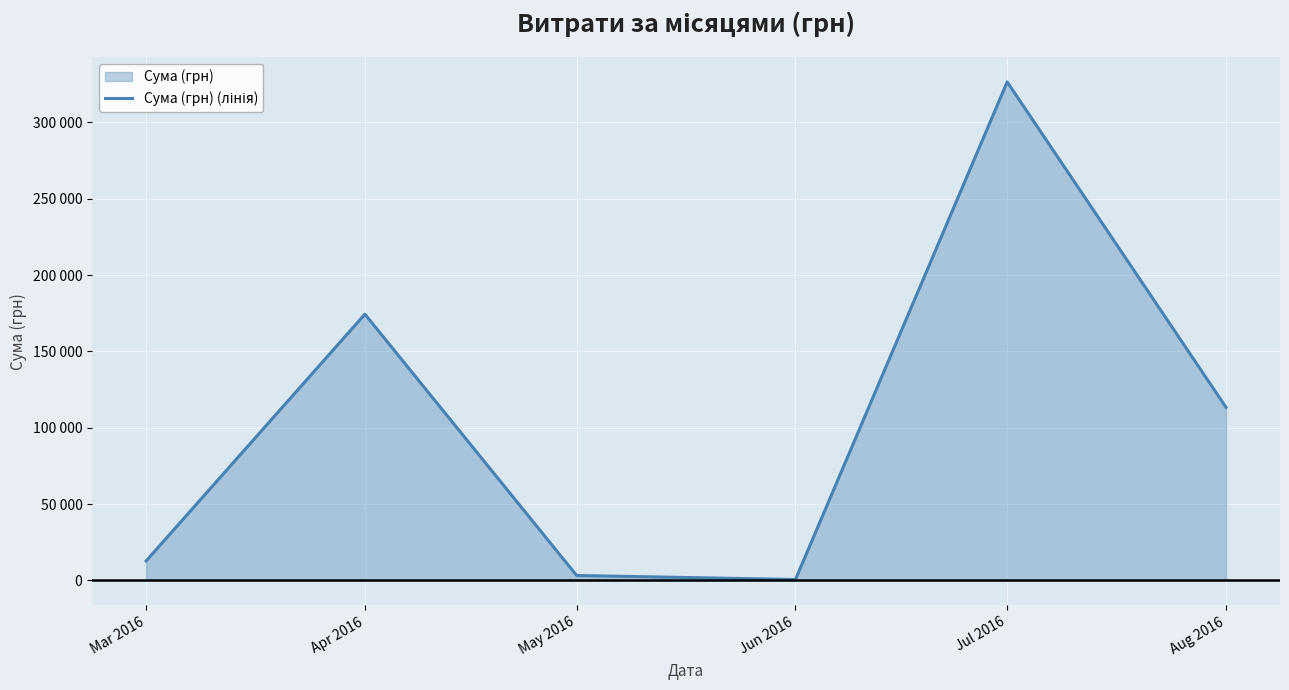

How many interior local peaks (higher than both neighbors) does the data have?

2